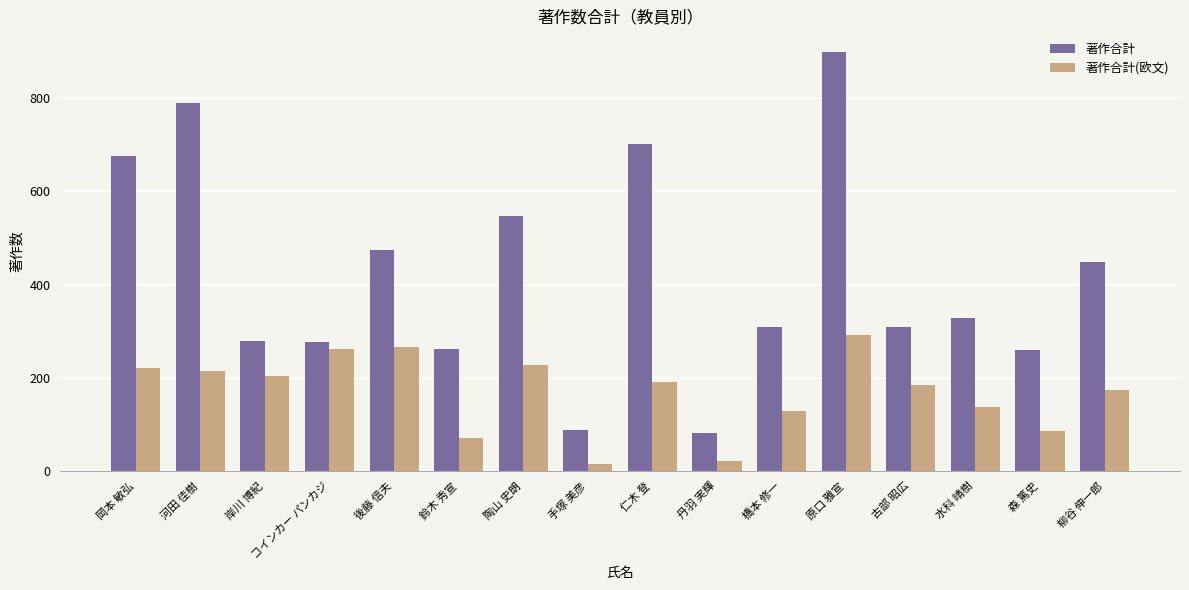

What is the average value of the 著作合計 series?

420